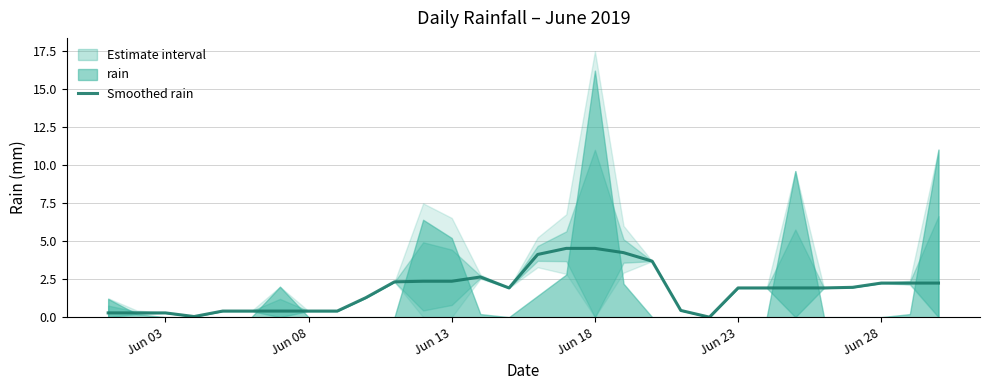

How many interior local valleys (lower than both neighbors) does the data have?

3